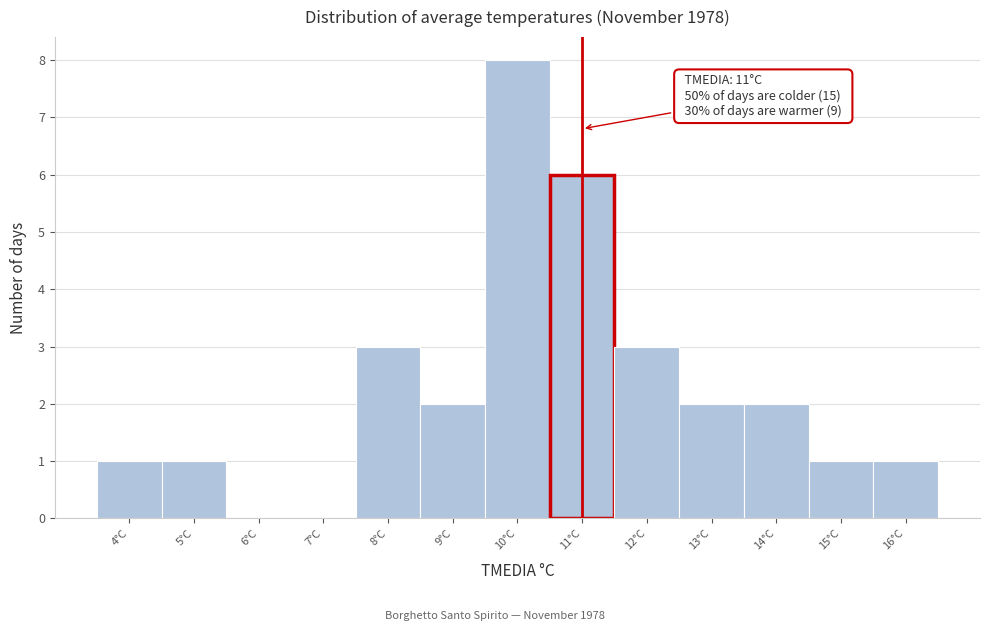

Over which range of the x-axis is the bar tallest?

9.5 to 10.5